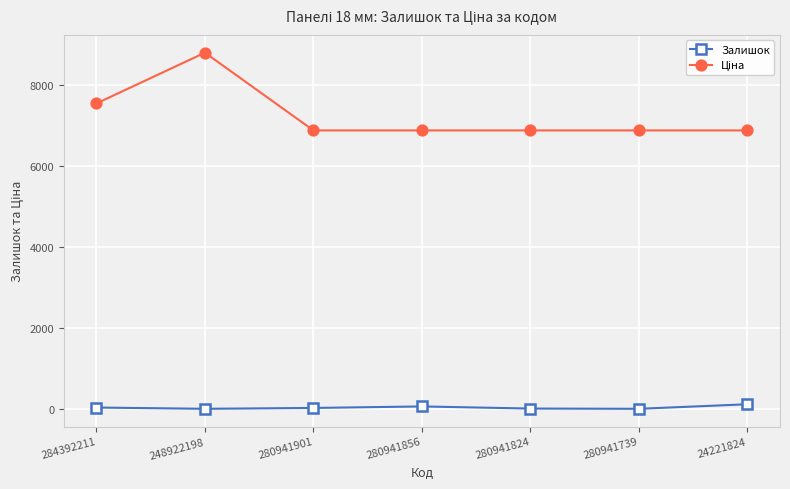

Is it true that Залишок equals 17.0 at 280941824?

True